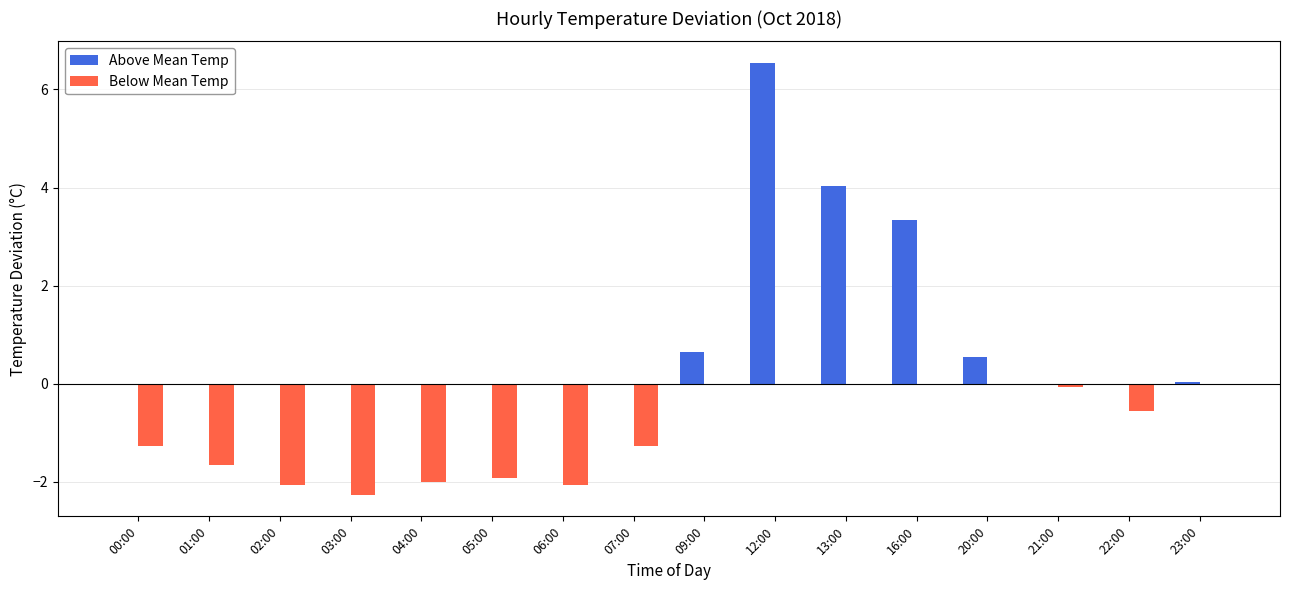

What is the greatest value displayed?

6.5